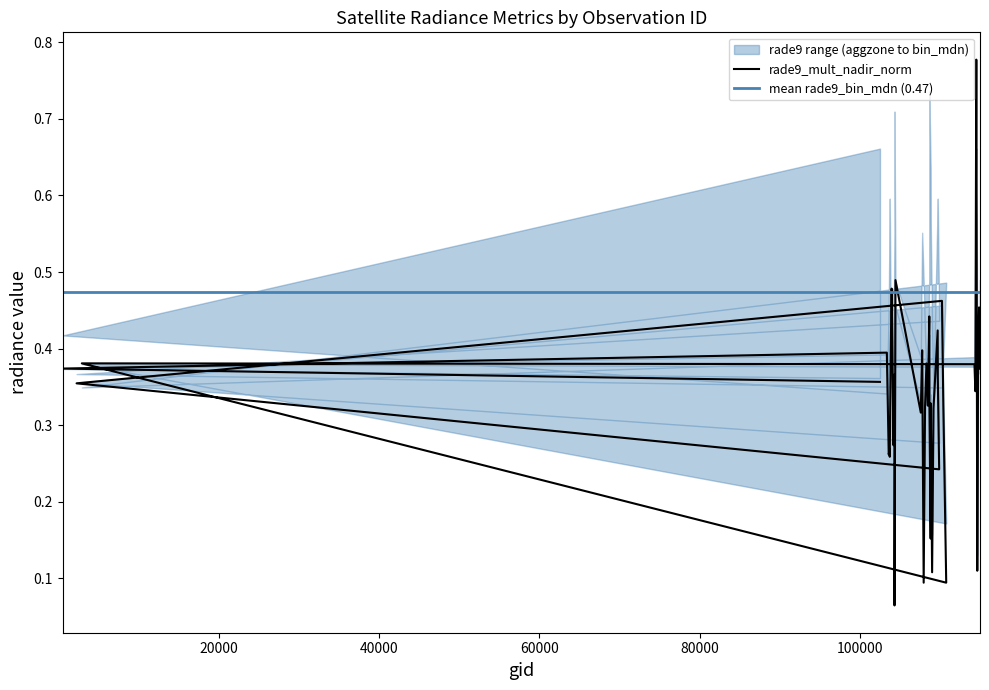

Is it true that rade9_mult_nadir_norm equals 0.5 at 2276?

False